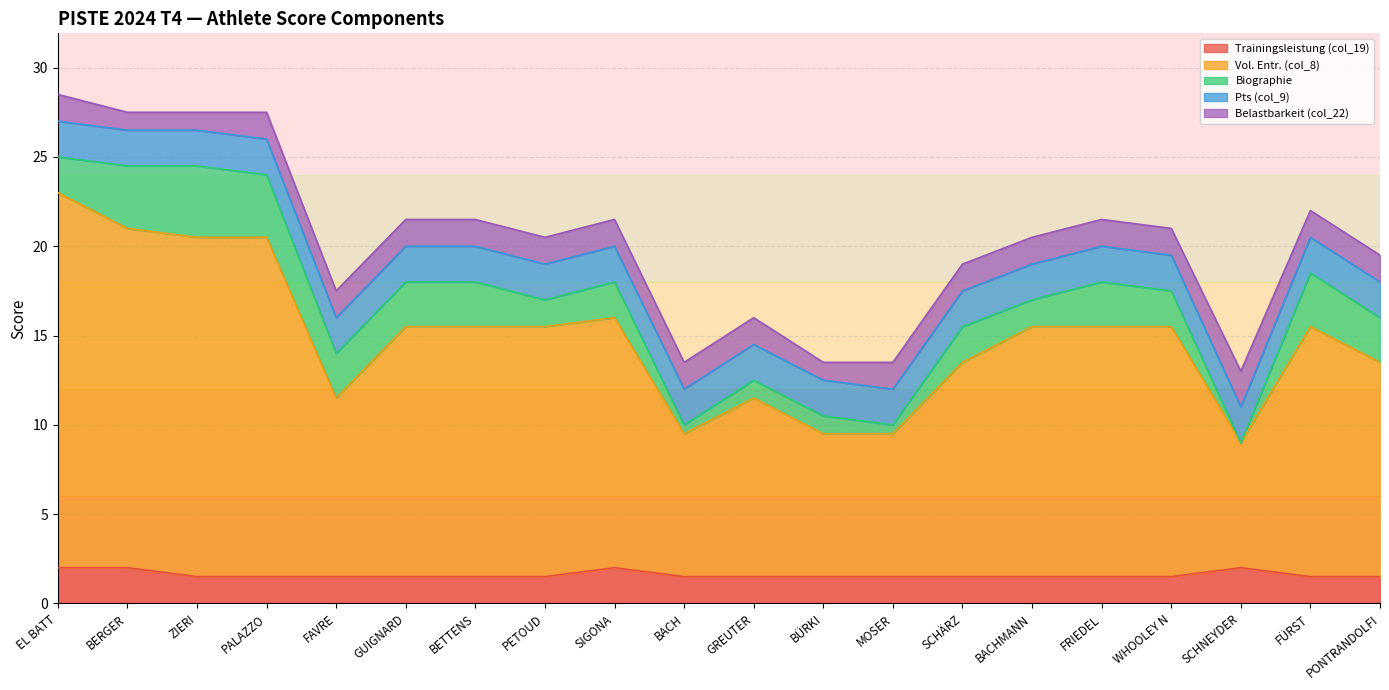

What is the value of the Belastbarkeit (col_22) point at the 12th from the left?

1.0